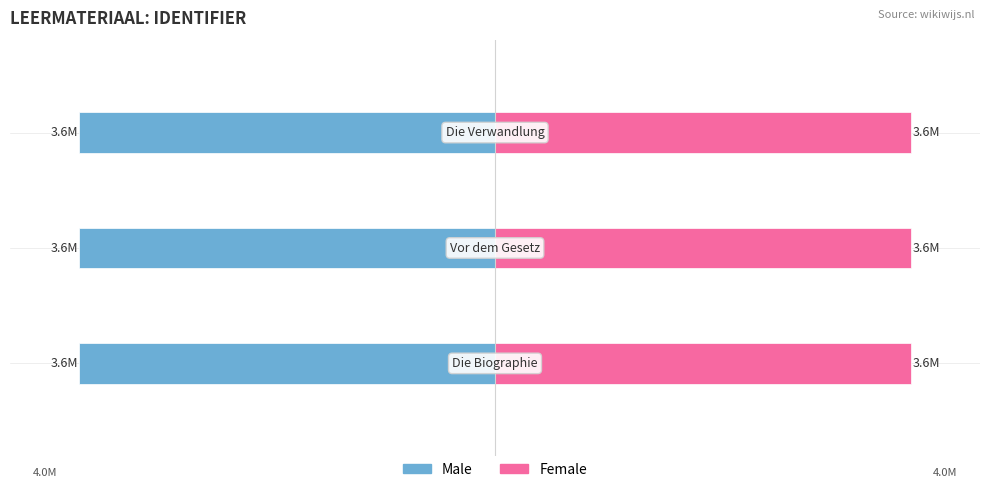

At 2, list the series in order from smallest to largest.

Male, Female